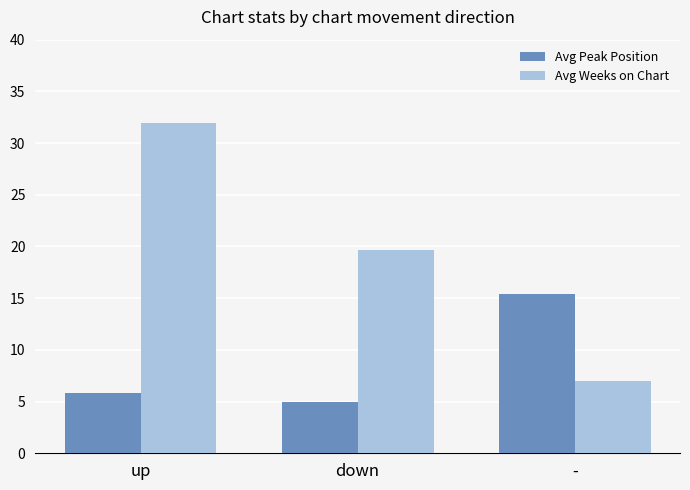

Which series has the largest total across all categories?

Avg Weeks on Chart